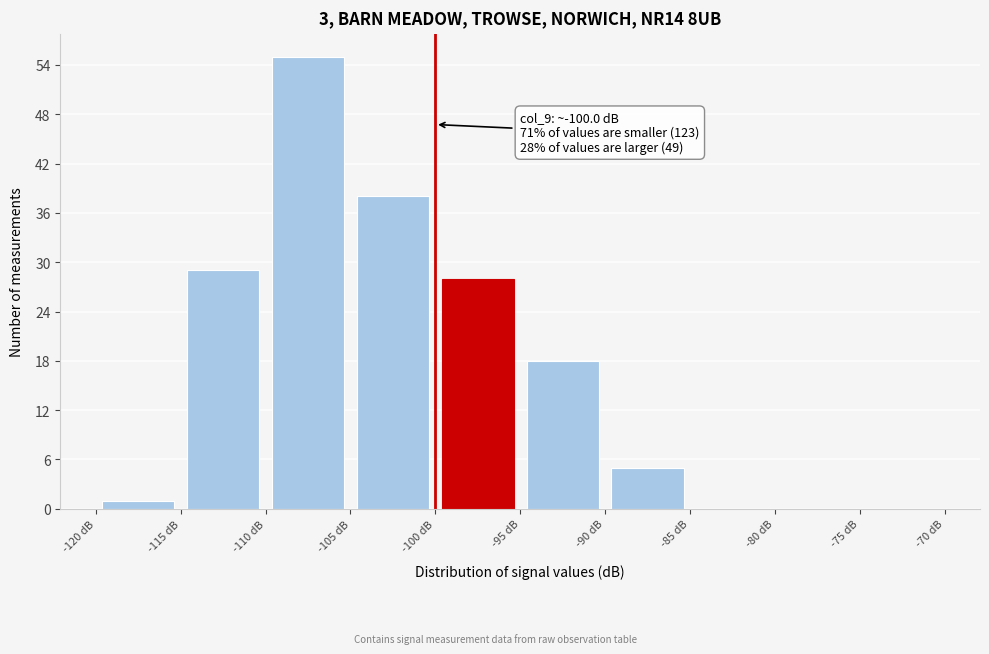

Which range on the x-axis has the tallest bar?

-110 to -105